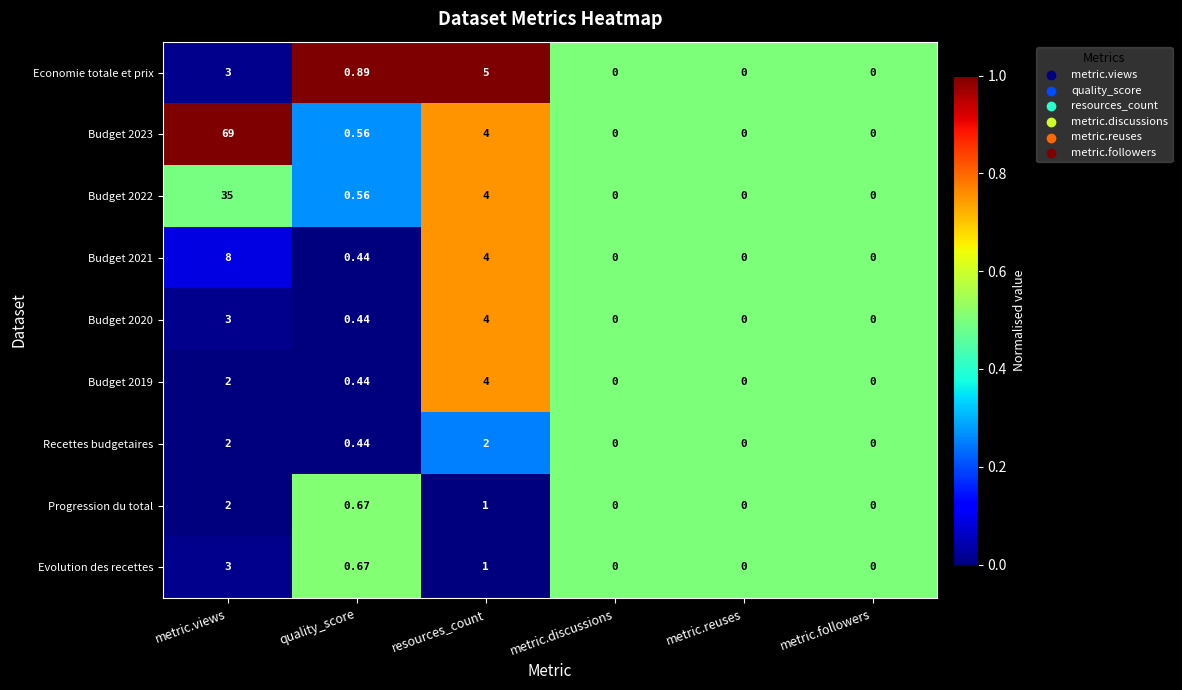

At which category is the sum across all series the highest?

metric.views